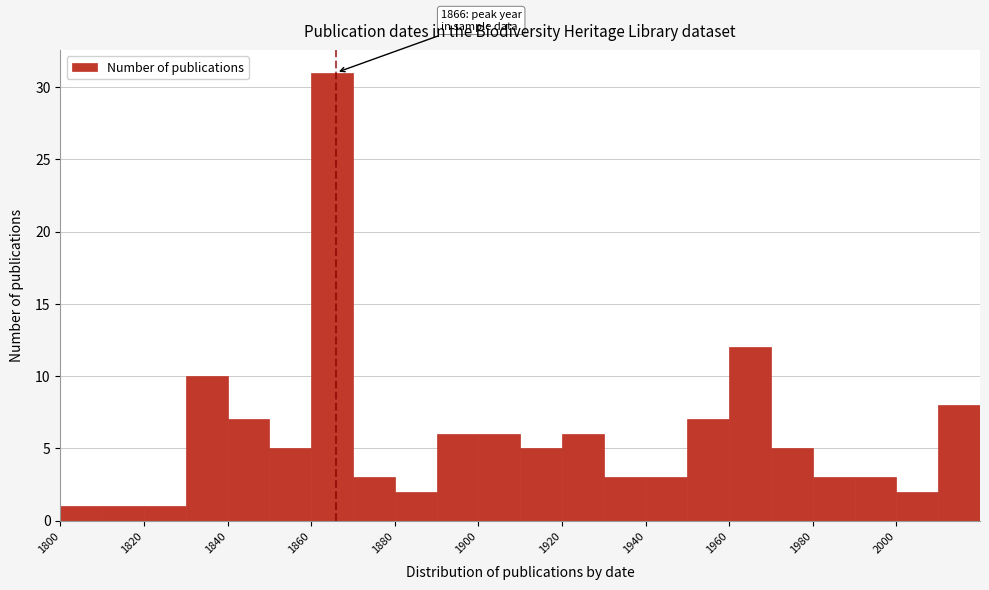

Over which range of the x-axis is the bar tallest?

1860 to 1870